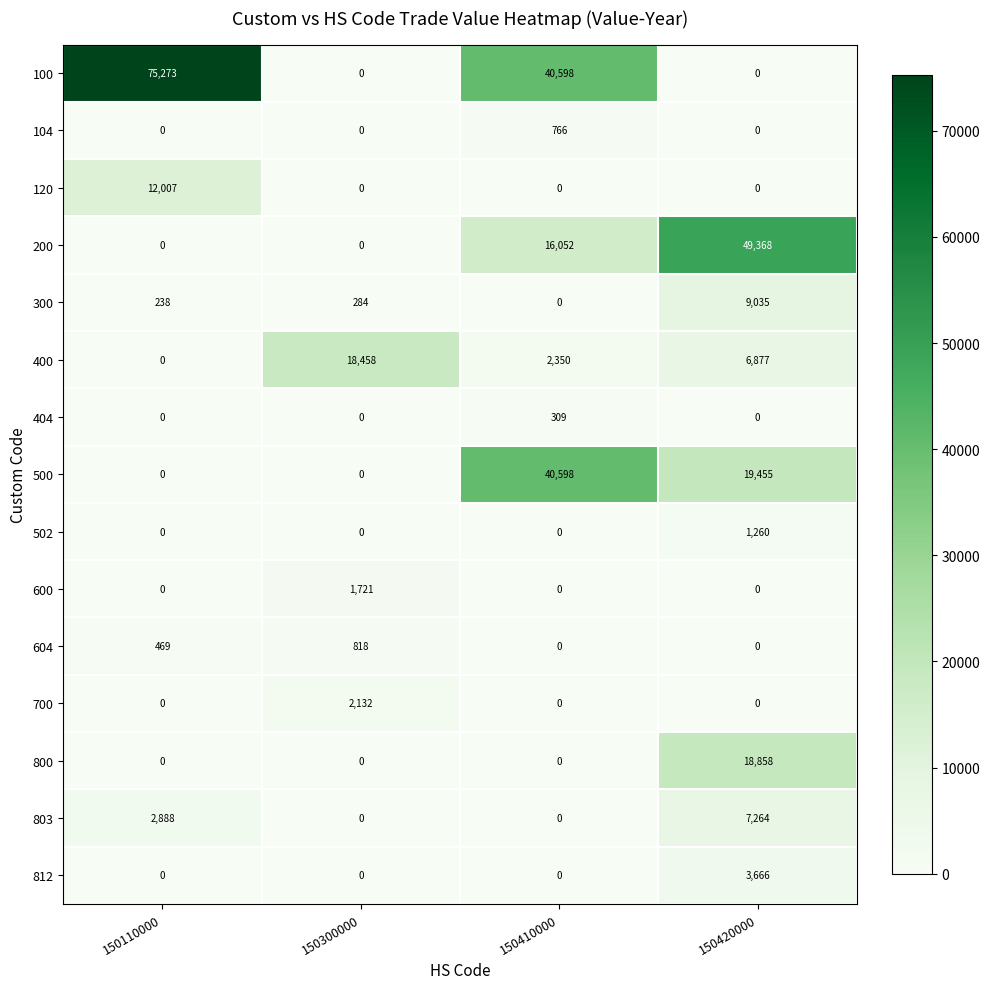

At which category is the sum across all series the highest?

150420000